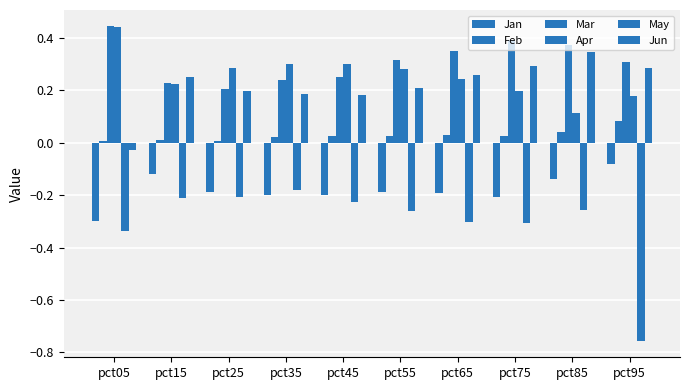

Between pct65 and pct05, which is larger?

pct65